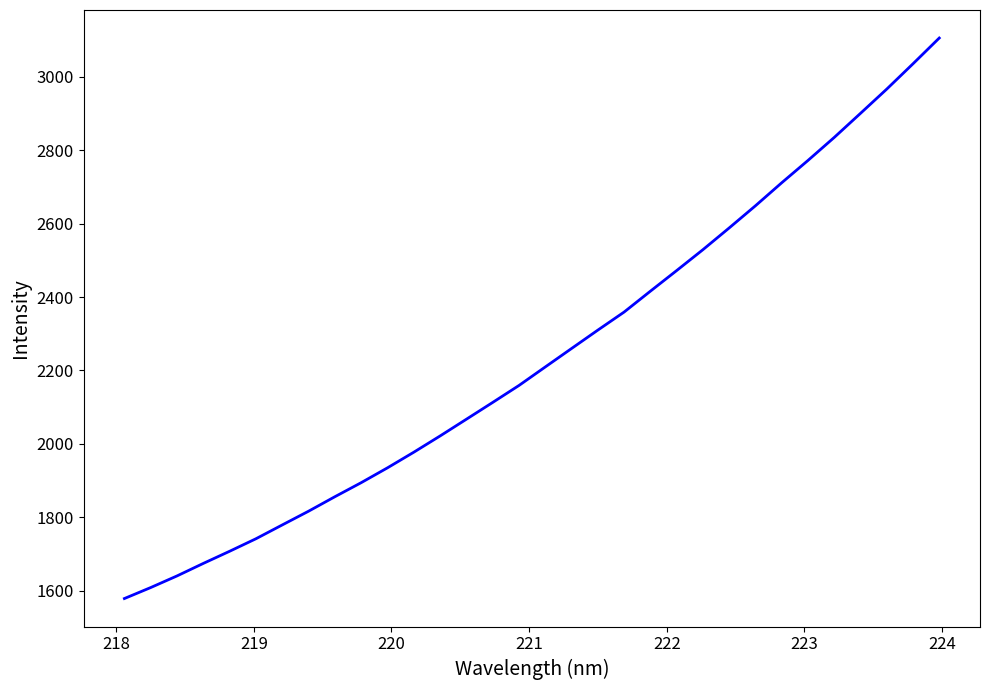

Reading left to right, extract all data points from this chart.

1578.3	1608.3	1640.0	1674.1	1707.2	1741.3	1778.9	1816.4	1855.8	1894.1	1934.5	1977.1	2021.4	2067.0	2112.7	2159.0	2209.4	2259.7	2309.8	2359.0	2415.9	2472.1	2529.0	2588.3	2648.7	2711.4	2772.2	2835.0	2900.6	2966.7	3035.7	3105.8